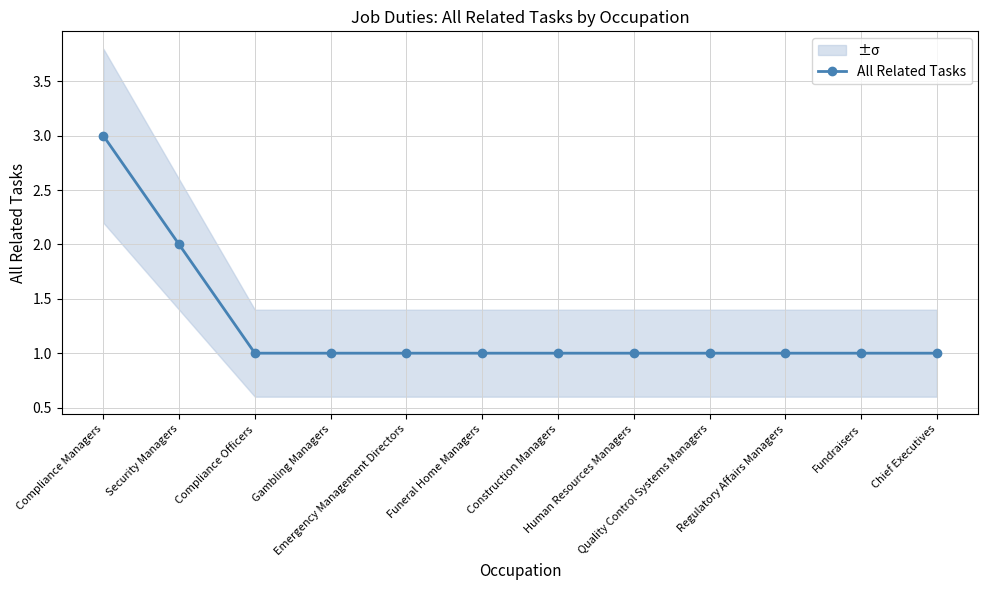

Reading left to right, transcribe all the data shown in this chart.

Compliance Managers=3	Security Managers=2	Compliance Officers=1	Gambling Managers=1	Emergency Management Directors=1	Funeral Home Managers=1	Construction Managers=1	Human Resources Managers=1	Quality Control Systems Managers=1	Regulatory Affairs Managers=1	Fundraisers=1	Chief Executives=1